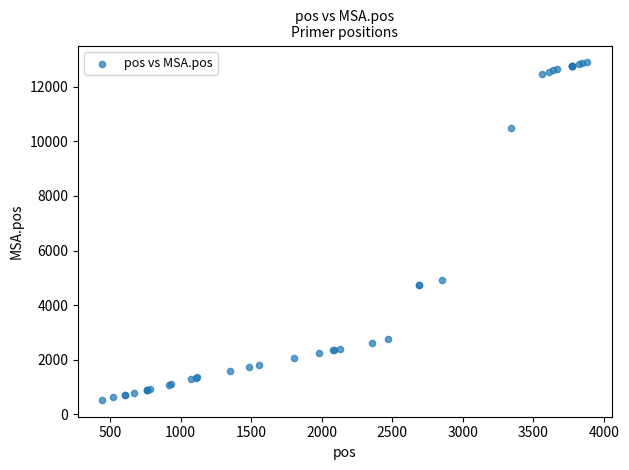

What Y value in the scatter plot is closest to 6713?

4906